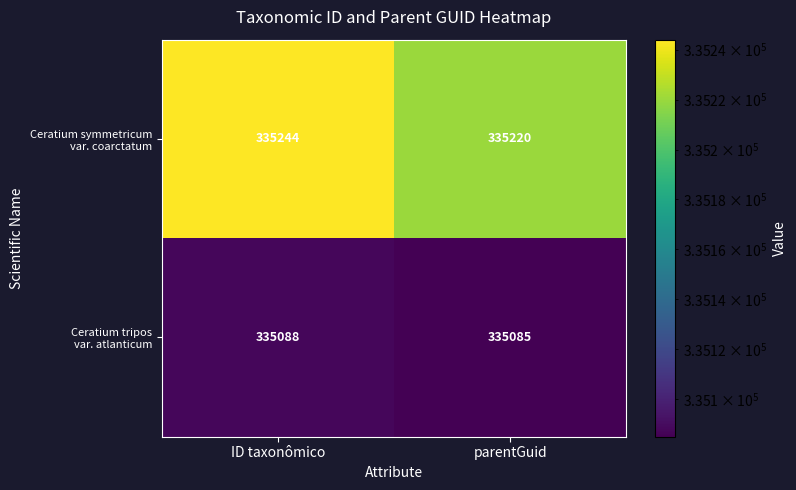

What is the smallest value displayed?

335085